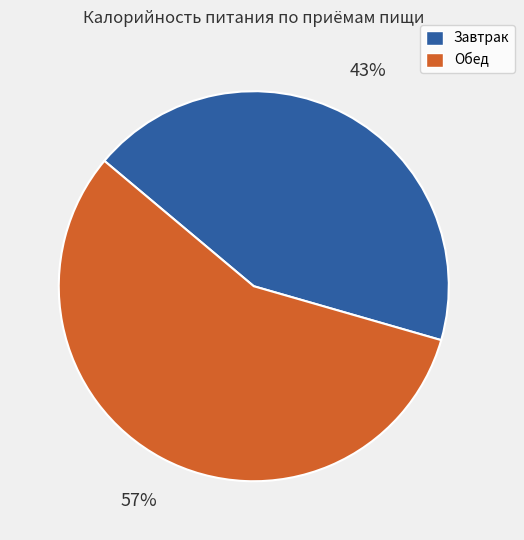

To the nearest percent, what percentage of the pie is Обед?

57%